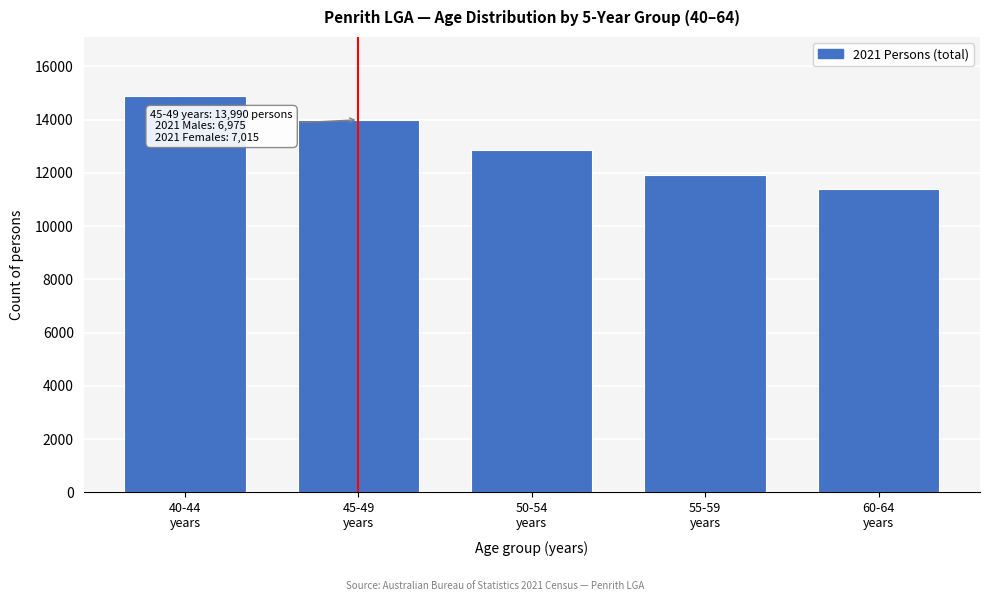

Reading right to left, transcribe all the data shown in this chart.

11407	11928	12864	13990	14869